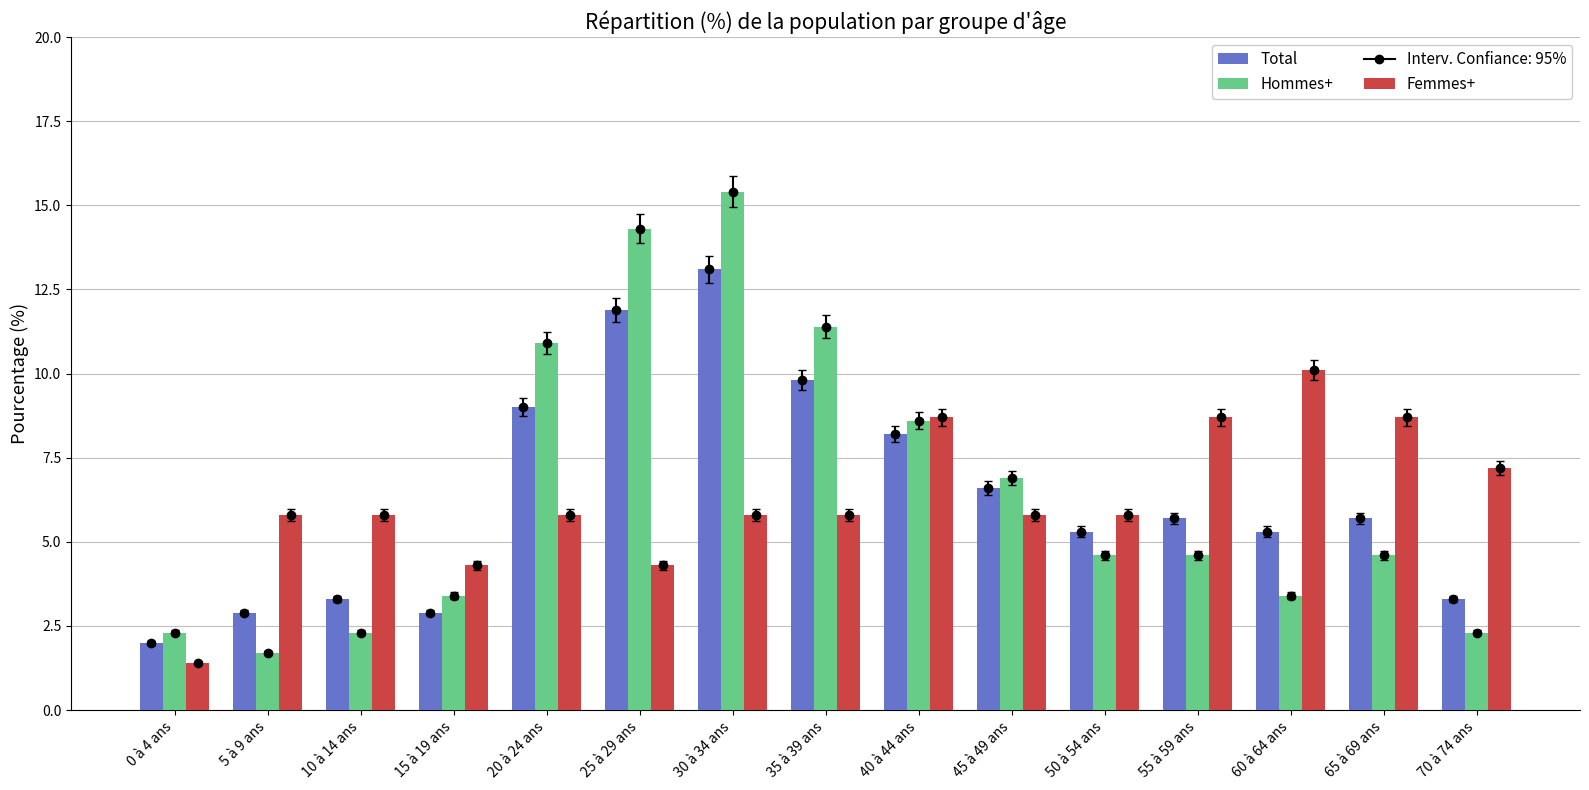

Which series has the largest range (max minus min)?

Hommes+